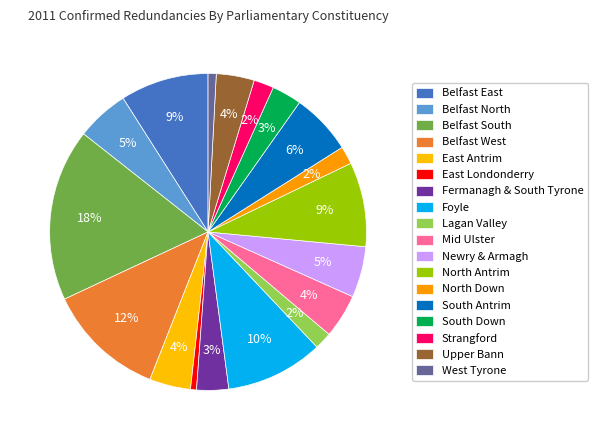

To the nearest percent, what is the difference between the largest and smallest slice percentages?

17%